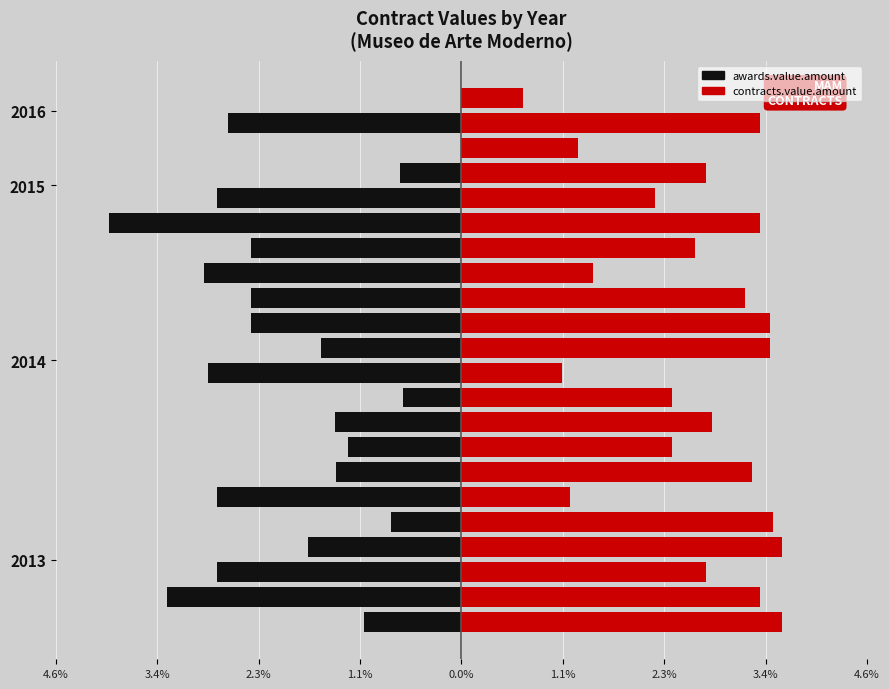

What is the difference between the maximum and minimum values in the awards.value.amount series?

4.0